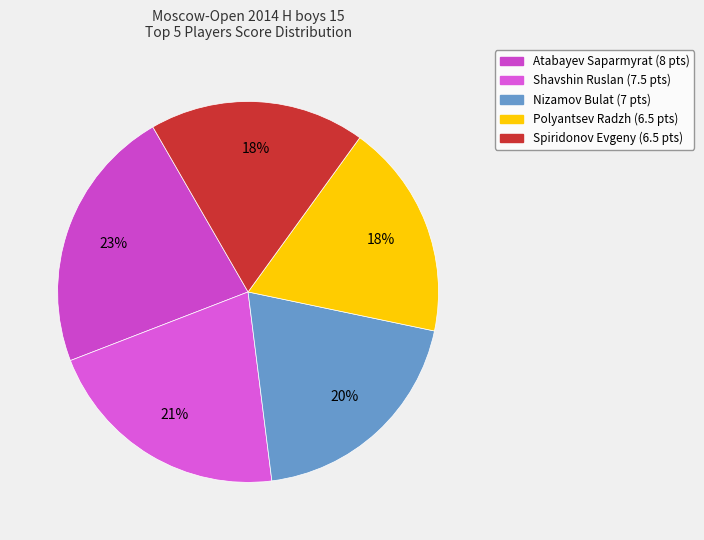

How many segments does this pie chart have?

5